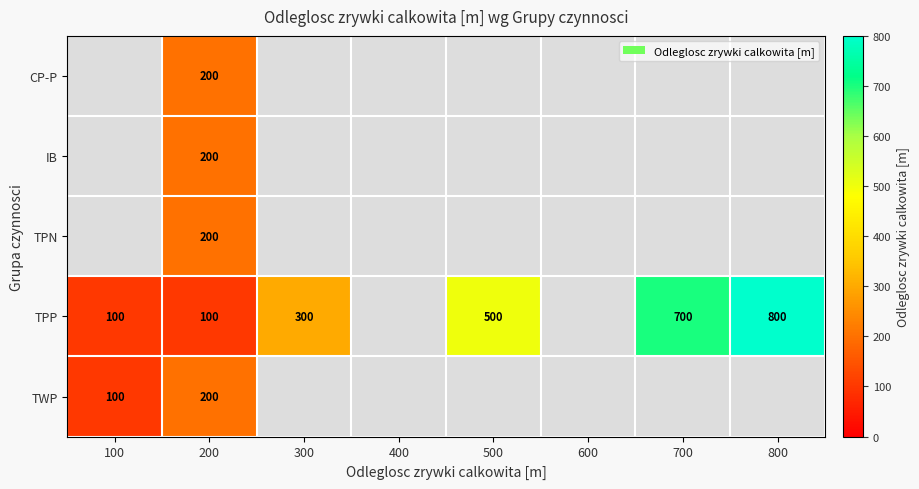

True or false: IB has a value of 356 at 200.

False